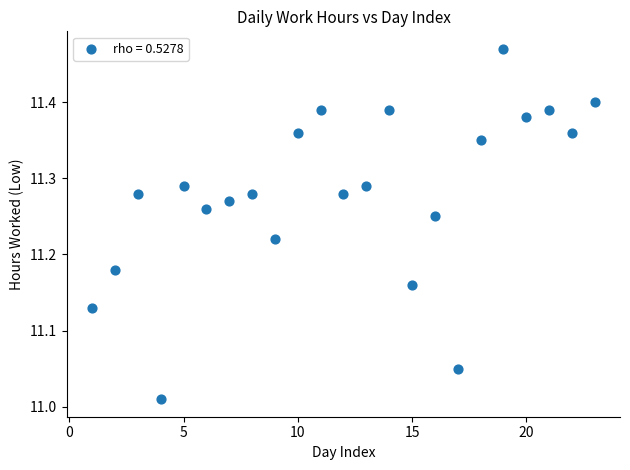

What is the range of X values (max minus min)?

22.0